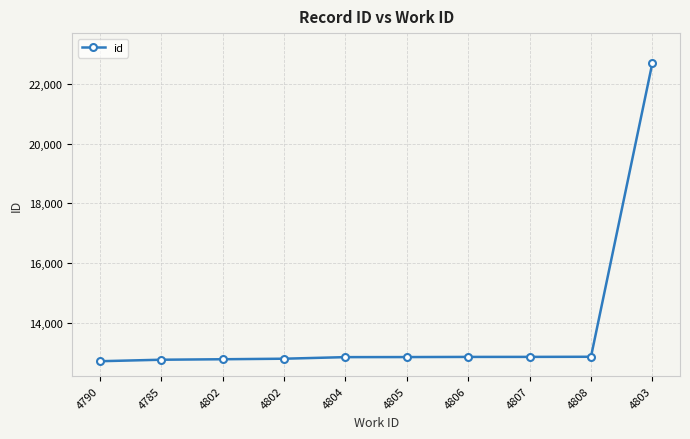

Rank the categories by value from highest to lowest.

4803, 4808, 4807, 4806, 4805, 4804, 4802, 4802, 4785, 4790